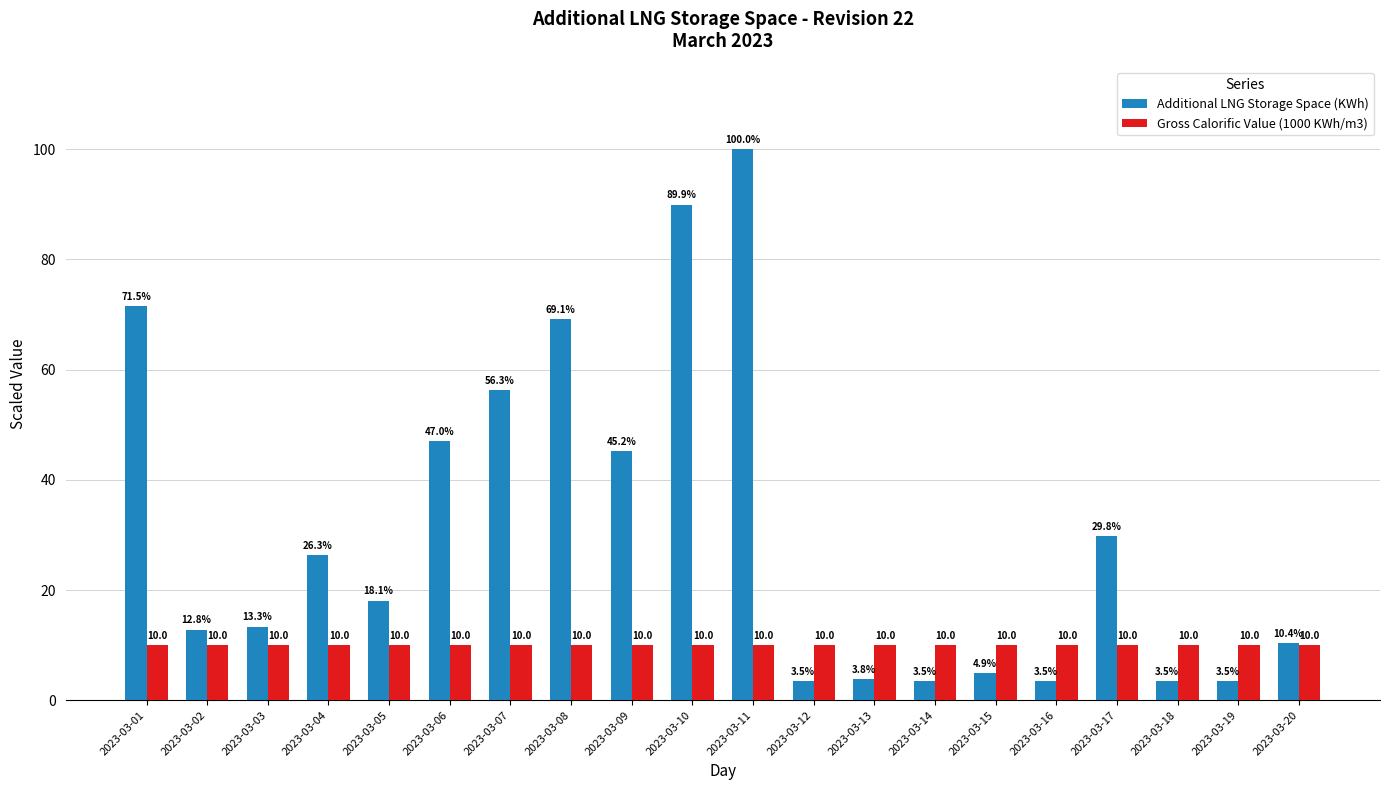

Which series has the largest total across all categories?

Additional LNG Storage Space (KWh)